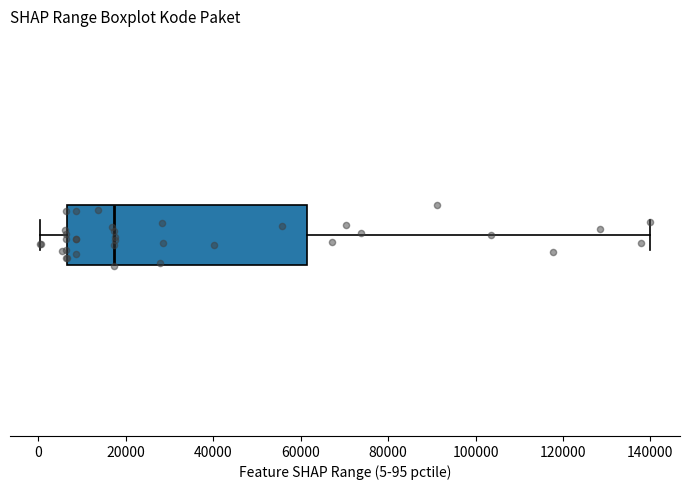

Where is the right edge of the box on the x-axis? The values are not printed on the chart, so give them approximately, as read against the axis.

62000